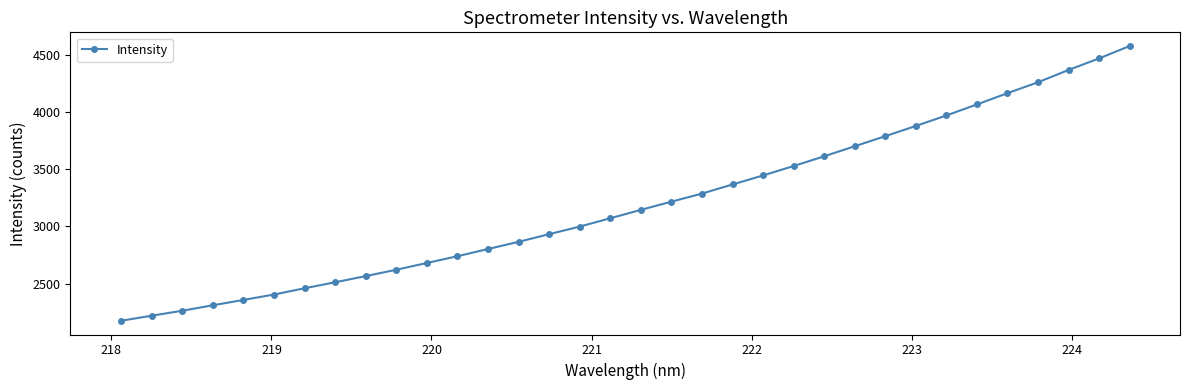

What is the smallest value displayed?

2175.7